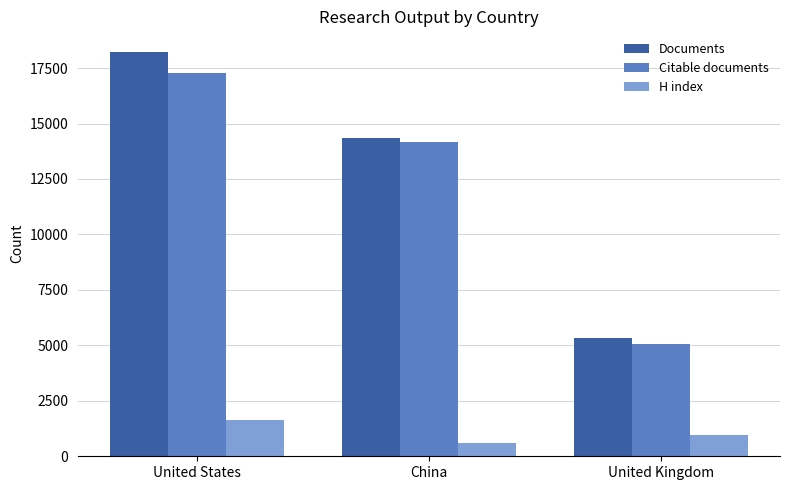

How many categories are shown in the chart?

3